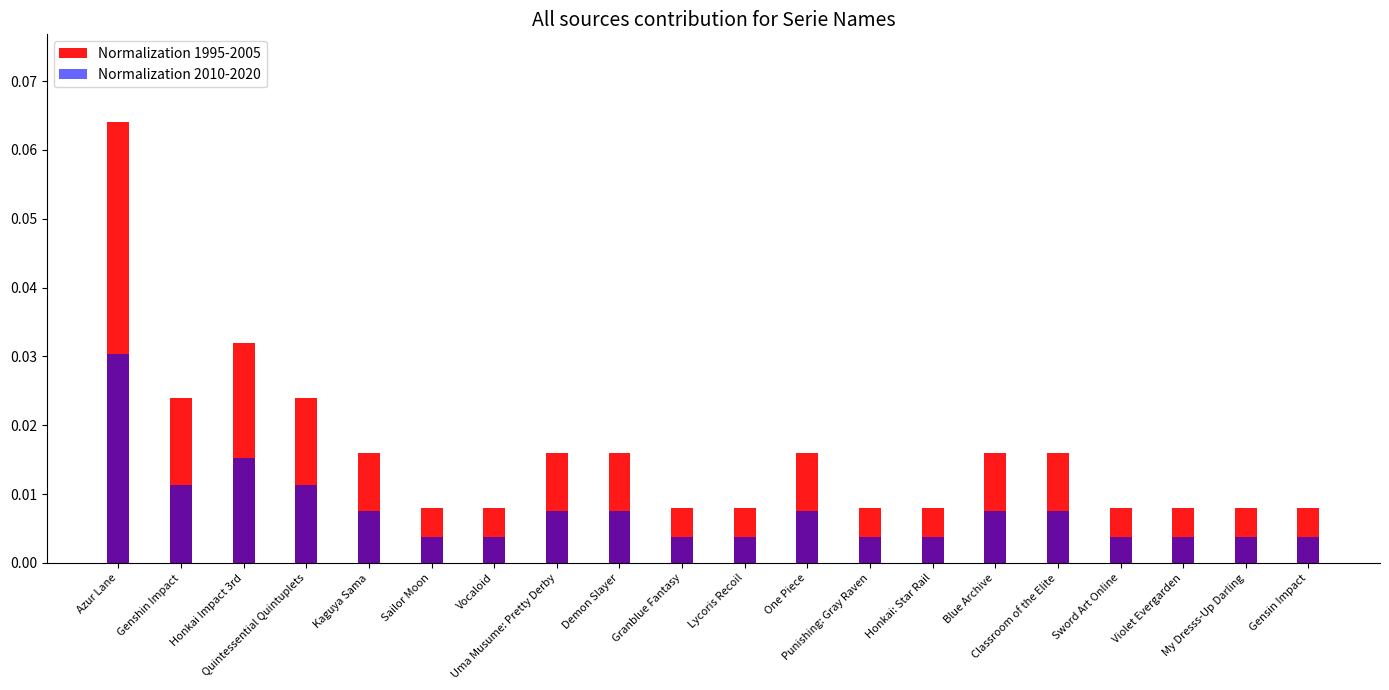

Is the value of Normalization 2010-2020 at Honkai: Star Rail greater than the value of Normalization 1995-2005 at Azur Lane?

No